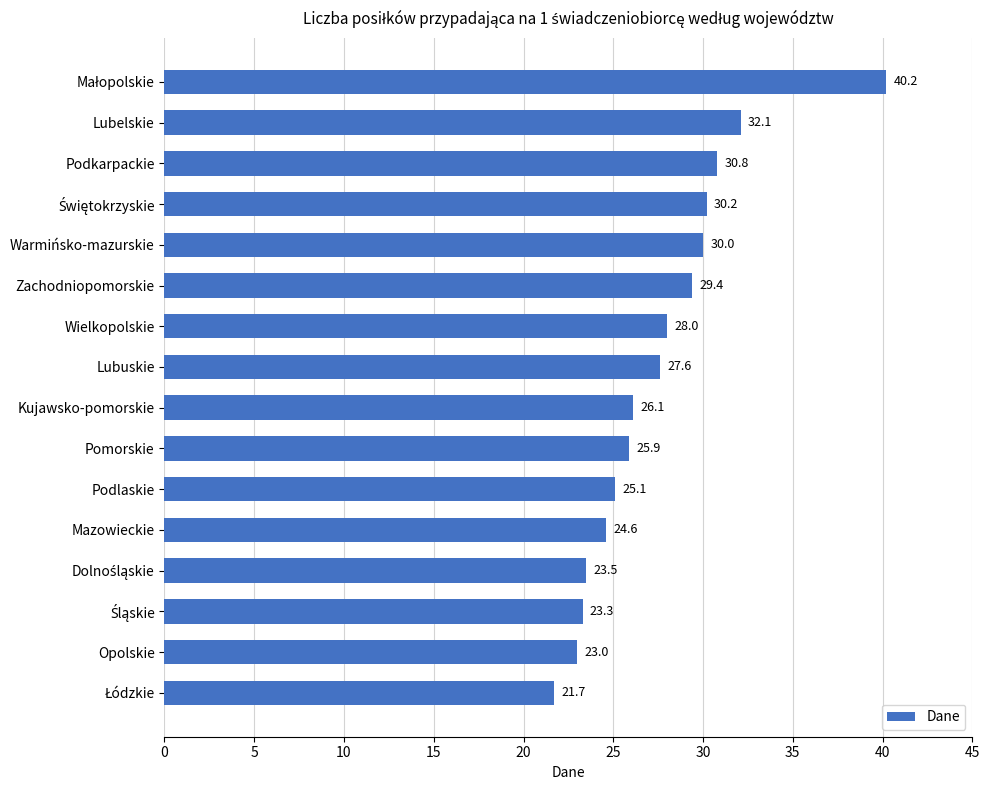

True or false: the data shows 18.8 at Zachodniopomorskie.

False